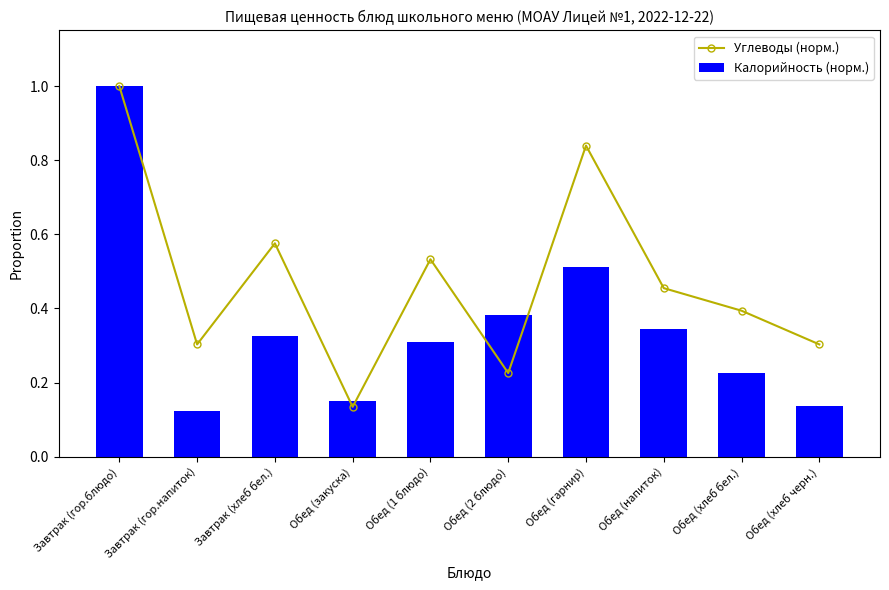

List the labels in order of Калорийность (норм.) value, smallest first.

Завтрак (гор.напиток), Обед (хлеб черн.), Обед (закуска), Обед (хлеб бел.), Обед (1 блюдо), Завтрак (хлеб бел.), Обед (напиток), Обед (2 блюдо), Обед (гарнир), Завтрак (гор.блюдо)